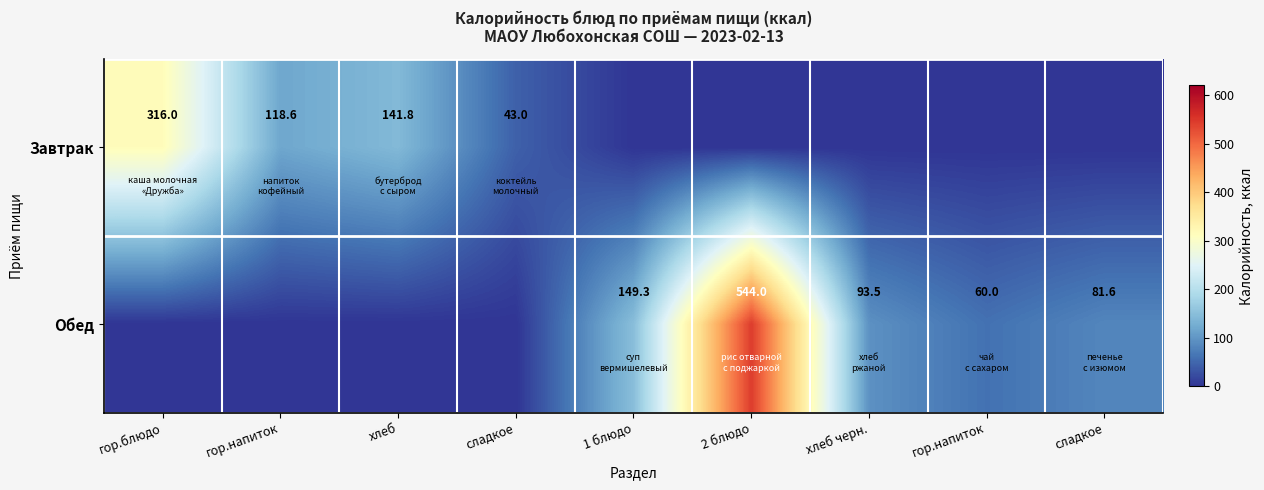

Which series changed the most between хлеб черн. and сладкое?

Обед